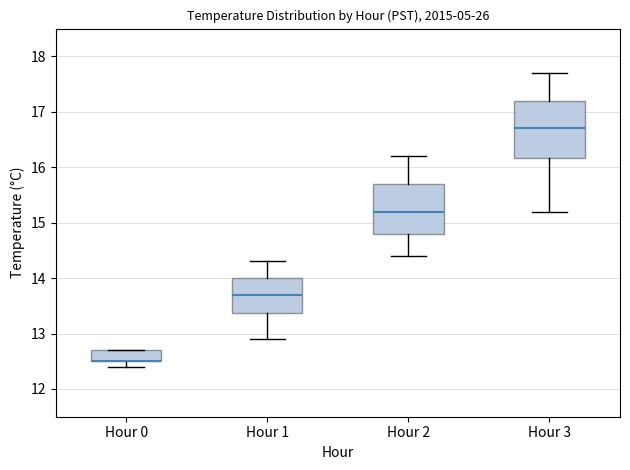

Reading left to right, transcribe this box plot: for each box, give where its median line is, the range the box spans, and where its two whiskers end, as read against the y-axis. The values are not printed on the chart, so give them approximately, as read against the axis.

Hour 0: median 12.5 (drawn on the box's lower edge), box 12.5 to 12.7, whiskers 12.4 to 12.7
Hour 1: median 13.7, box 13.4 to 14.0, whiskers 12.9 to 14.3
Hour 2: median 15.2, box 14.8 to 15.7, whiskers 14.4 to 16.2
Hour 3: median 16.7, box 16.2 to 17.2, whiskers 15.2 to 17.7